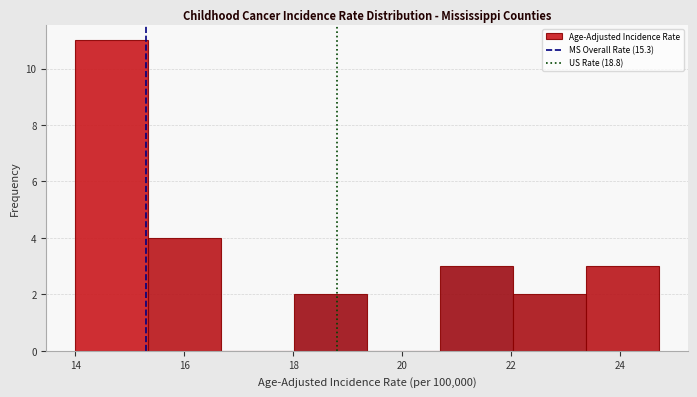

Reading left to right, transcribe this chart: for each bar, give the range it covers on the x-axis and its height. Neither the bar edges nor the heights are printed on the chart, so give them approximately, as read against the axes.

14.0 to 15.4: 11
15.4 to 16.6: 4
16.6 to 18.0: 0
18.0 to 19.4: 2
19.4 to 20.6: 0
20.6 to 22.0: 3
22.0 to 23.4: 2
23.4 to 24.8: 3